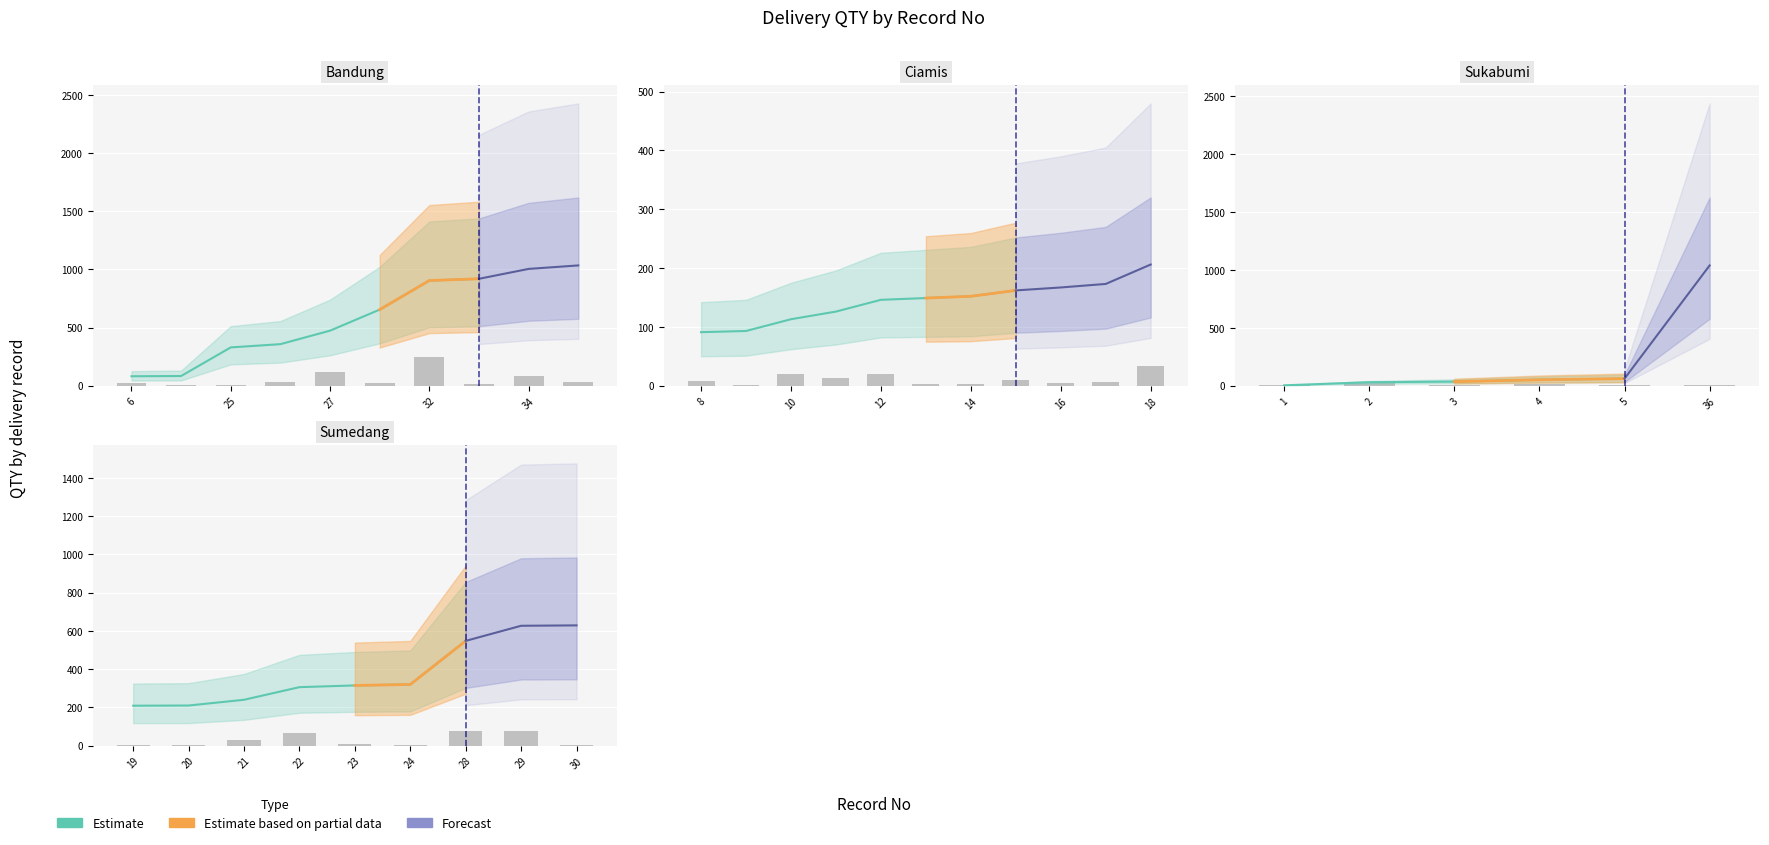

What is the smallest value displayed?

1